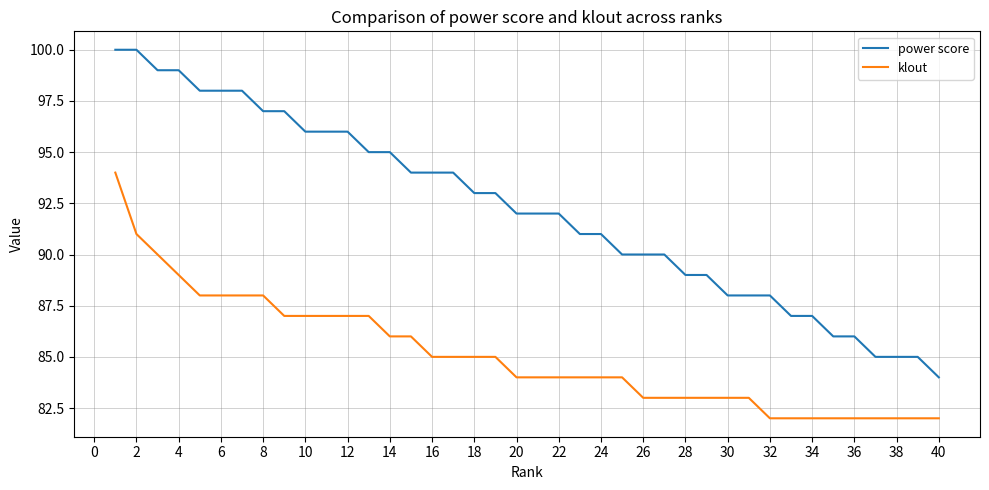

Which series has the largest range (max minus min)?

power score